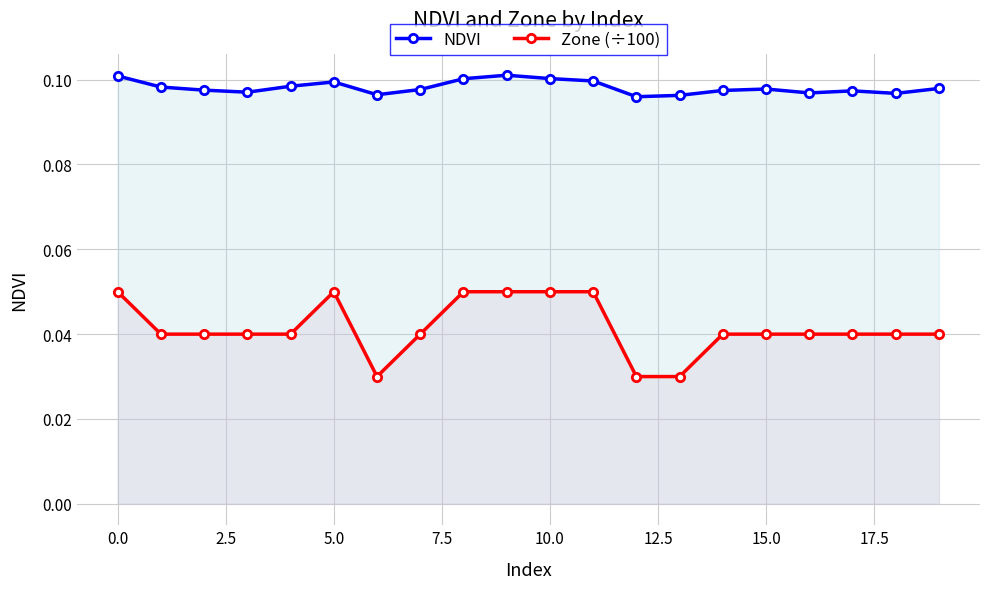

Rank the series by their maximum value, from highest to lowest.

NDVI, Zone (÷100)